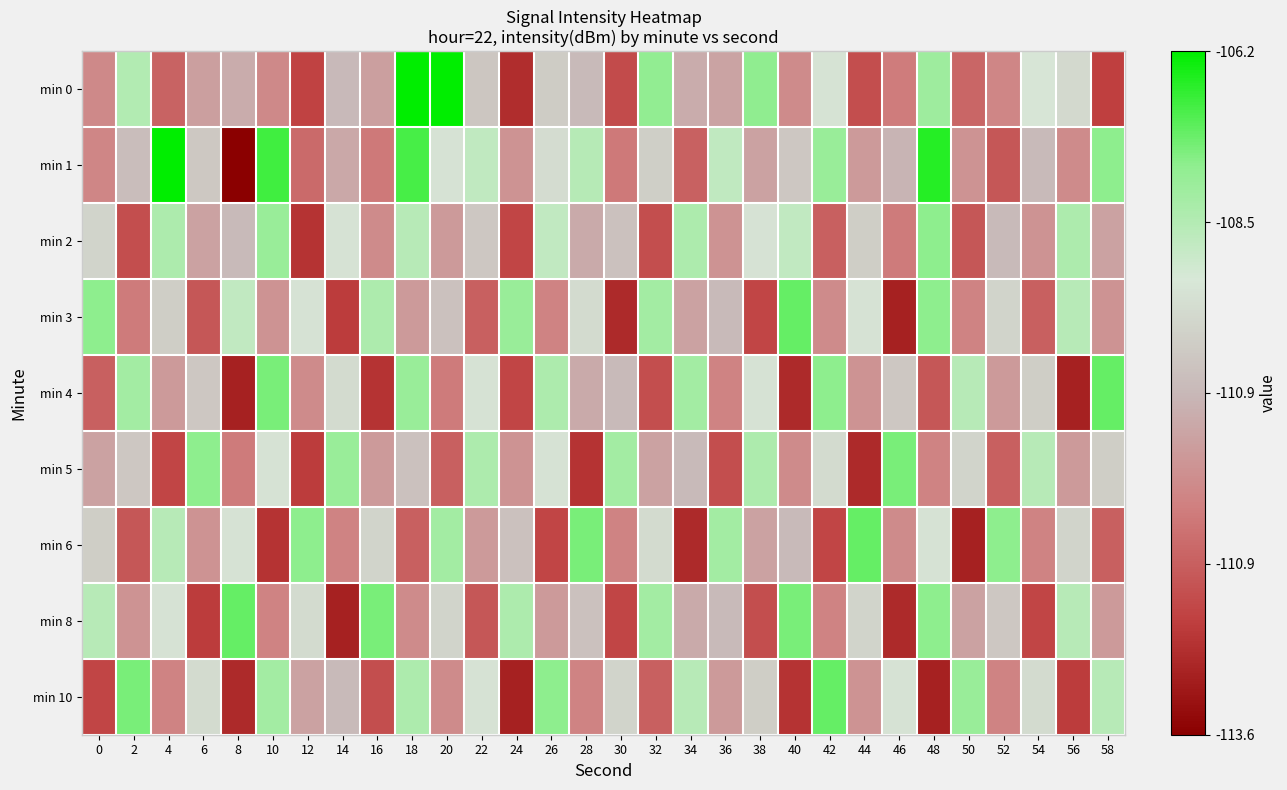

Which series has the largest range (max minus min)?

min 1